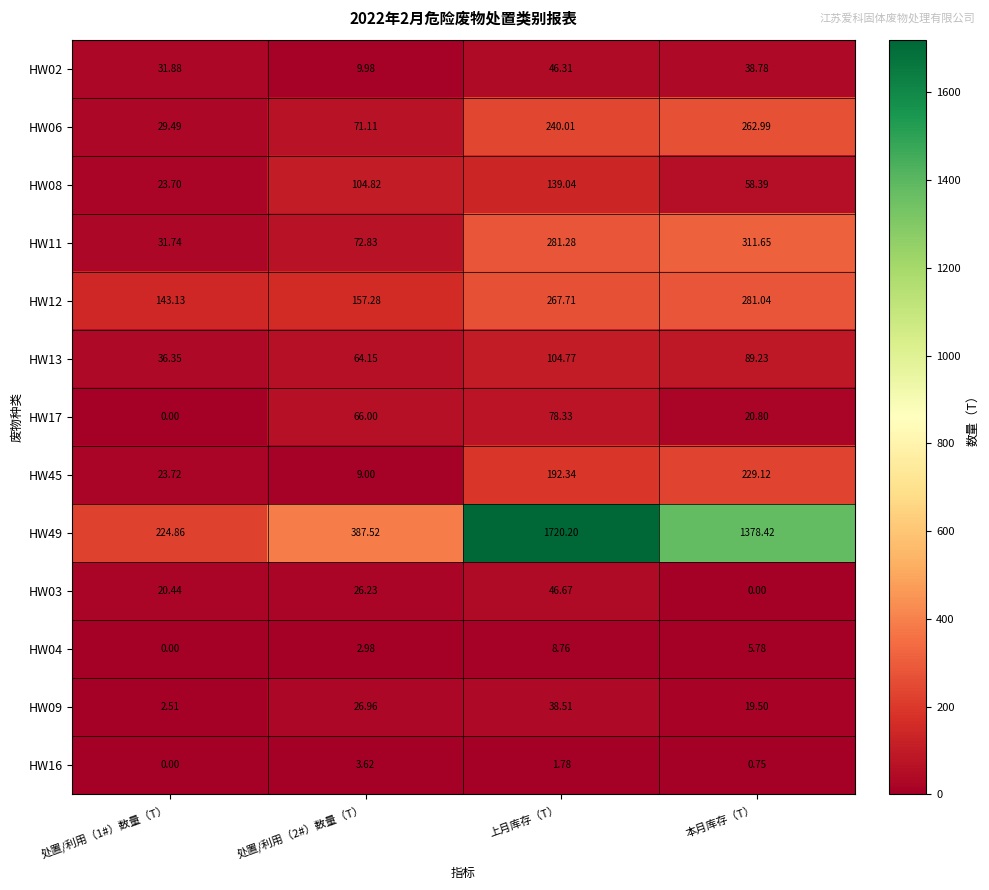

Is the value of HW49 at 上月库存（T） greater than the value of HW02 at 本月库存（T）?

Yes